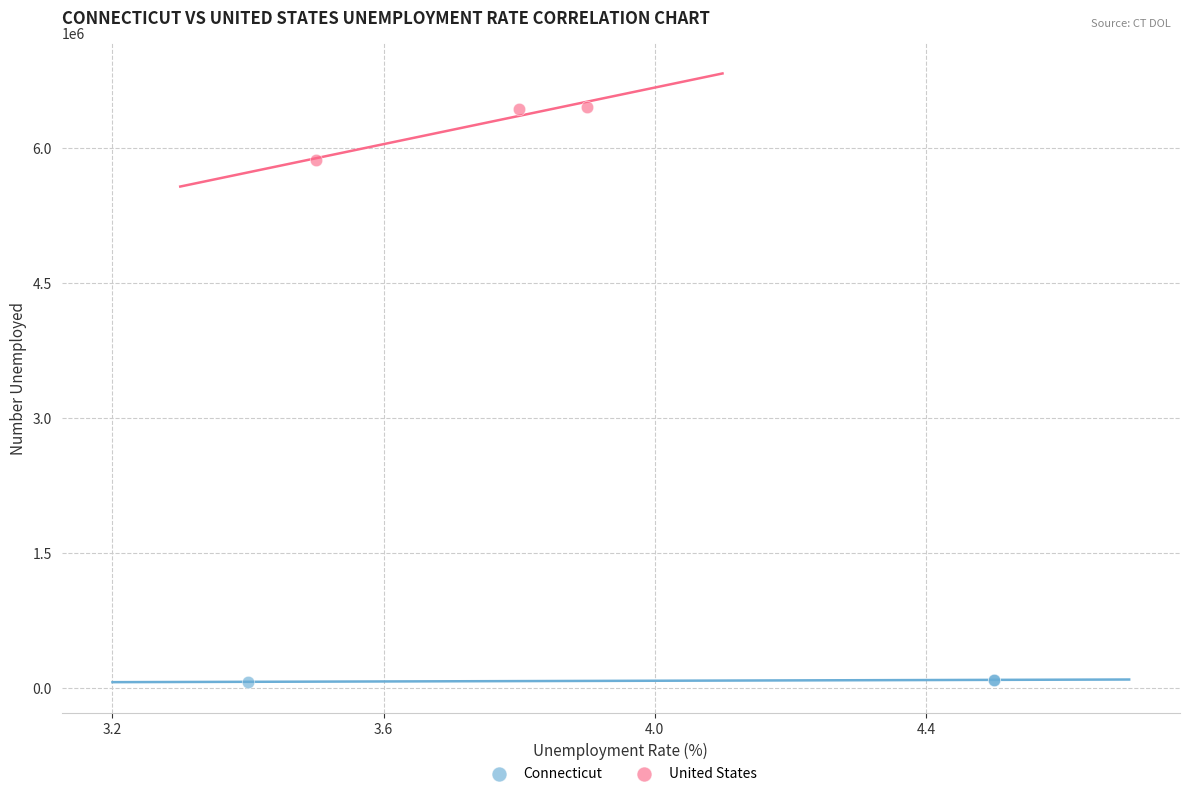

Which series has the largest Y range (max minus min)?

United States